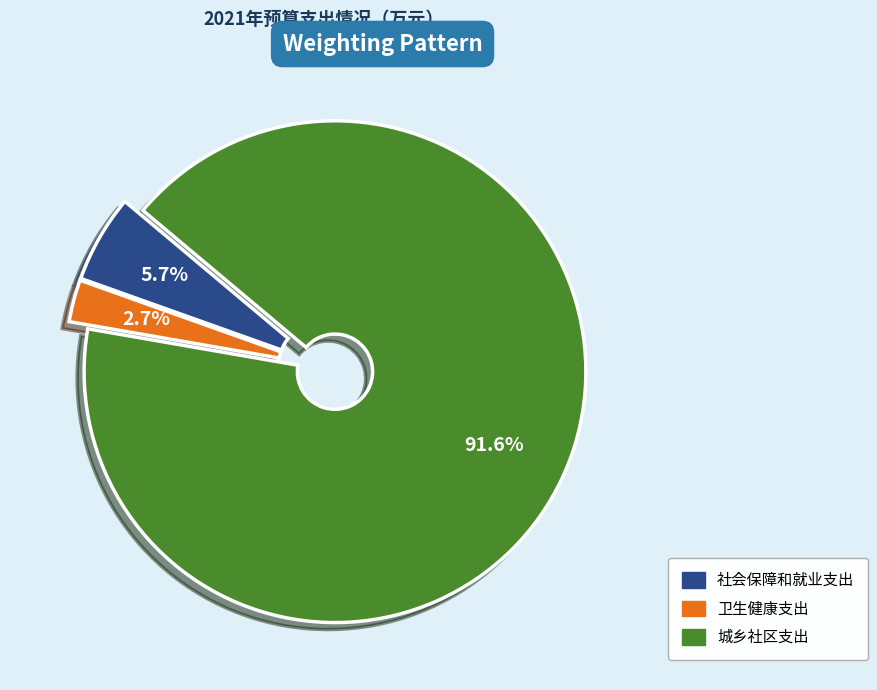

What percentage is the 社会保障和就业支出 slice, to the nearest percent?

6%